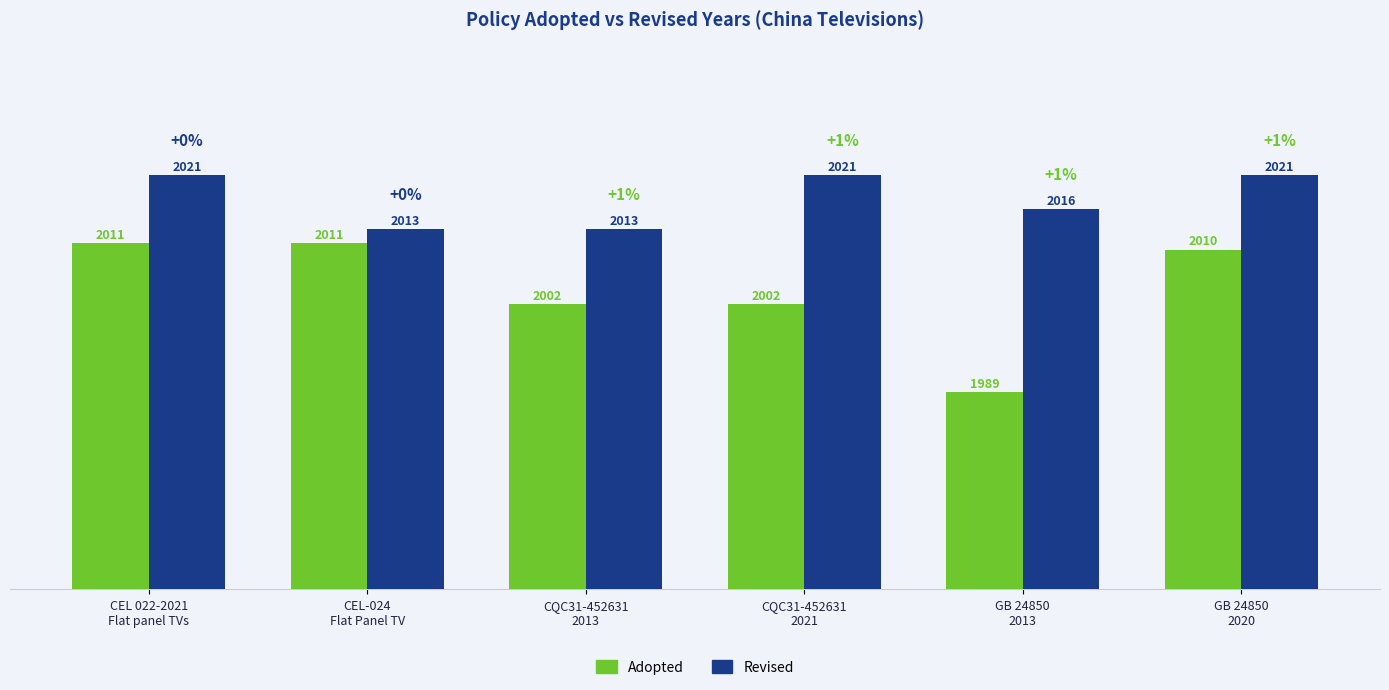

Reading right to left, what are all the values shown in this chart?

Adopted: GB 24850
2020=2010	GB 24850
2013=1989	CQC31-452631
2021=2002	CQC31-452631
2013=2002	CEL-024
Flat Panel TV=2011	CEL 022-2021
Flat panel TVs=2011
Revised: GB 24850
2020=2021	GB 24850
2013=2016	CQC31-452631
2021=2021	CQC31-452631
2013=2013	CEL-024
Flat Panel TV=2013	CEL 022-2021
Flat panel TVs=2021